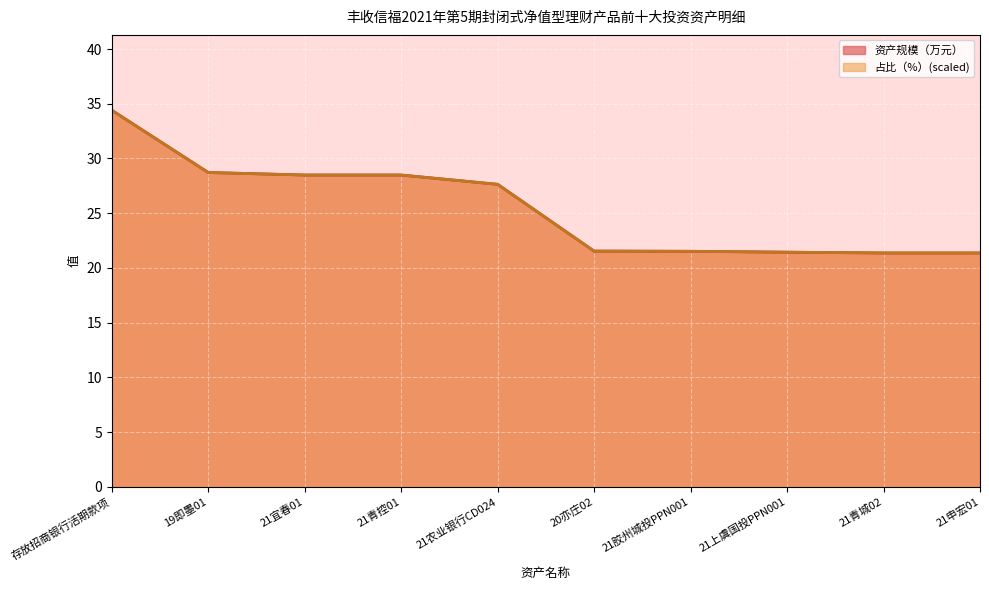

What is the difference between the second highest and minimum values in the 资产规模（万元） series?

7.4